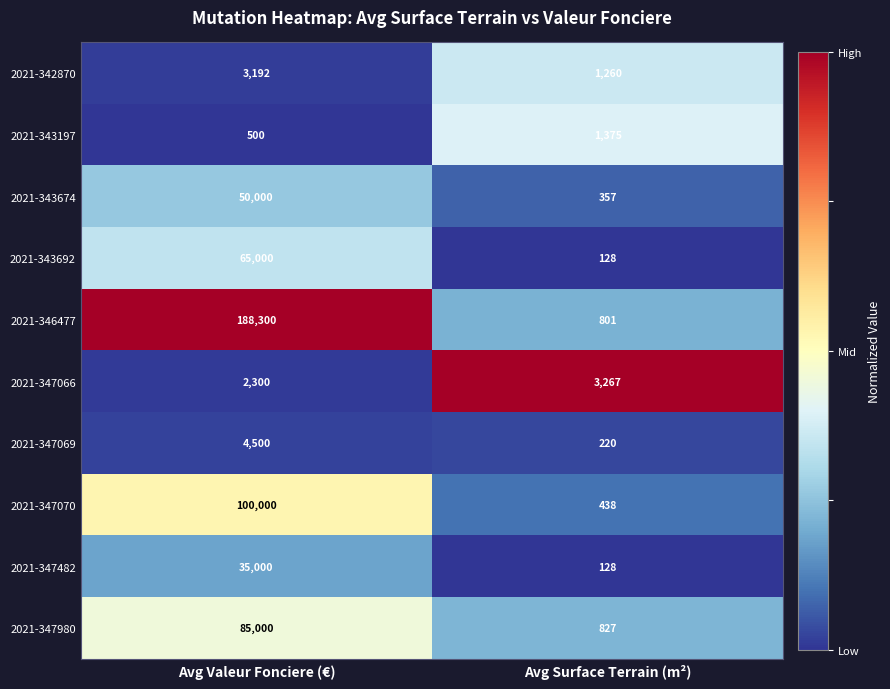

Which series has the largest range (max minus min)?

2021-346477